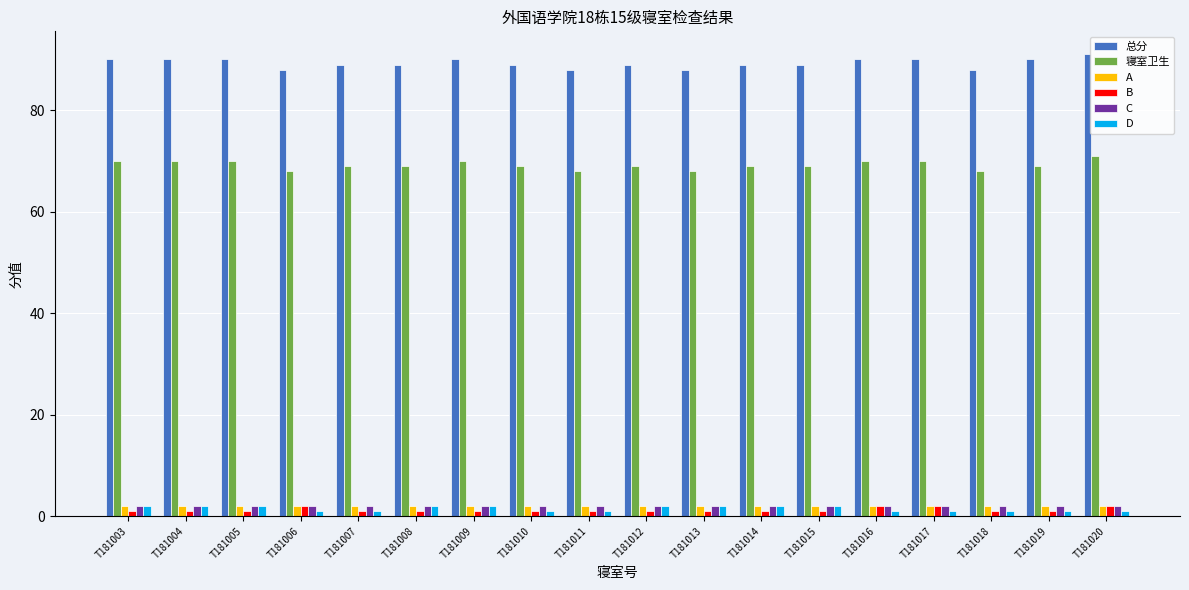

The 寝室卫生 series shows 71 at T181020. True or false?

True